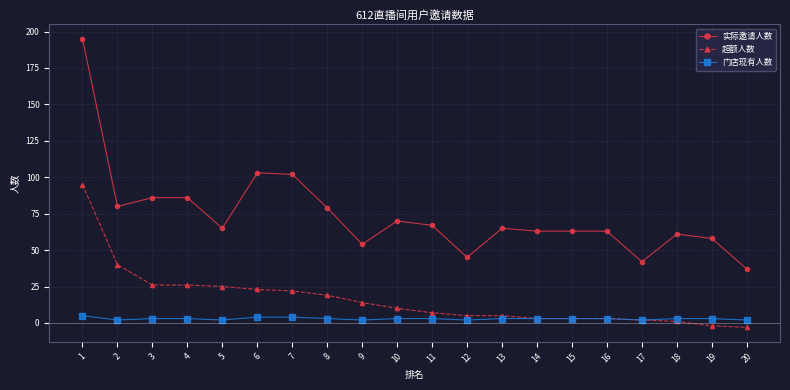

Reading right to left, list all the values displayed in this chart.

实际邀请人数: 20=37	19=58	18=61	17=42	16=63	15=63	14=63	13=65	12=45	11=67	10=70	9=54	8=79	7=102	6=103	5=65	4=86	3=86	2=80	1=195
超额人数: 20=-3	19=-2	18=1	17=2	16=3	15=3	14=3	13=5	12=5	11=7	10=10	9=14	8=19	7=22	6=23	5=25	4=26	3=26	2=40	1=95
门店现有人数: 20=2	19=3	18=3	17=2	16=3	15=3	14=3	13=3	12=2	11=3	10=3	9=2	8=3	7=4	6=4	5=2	4=3	3=3	2=2	1=5